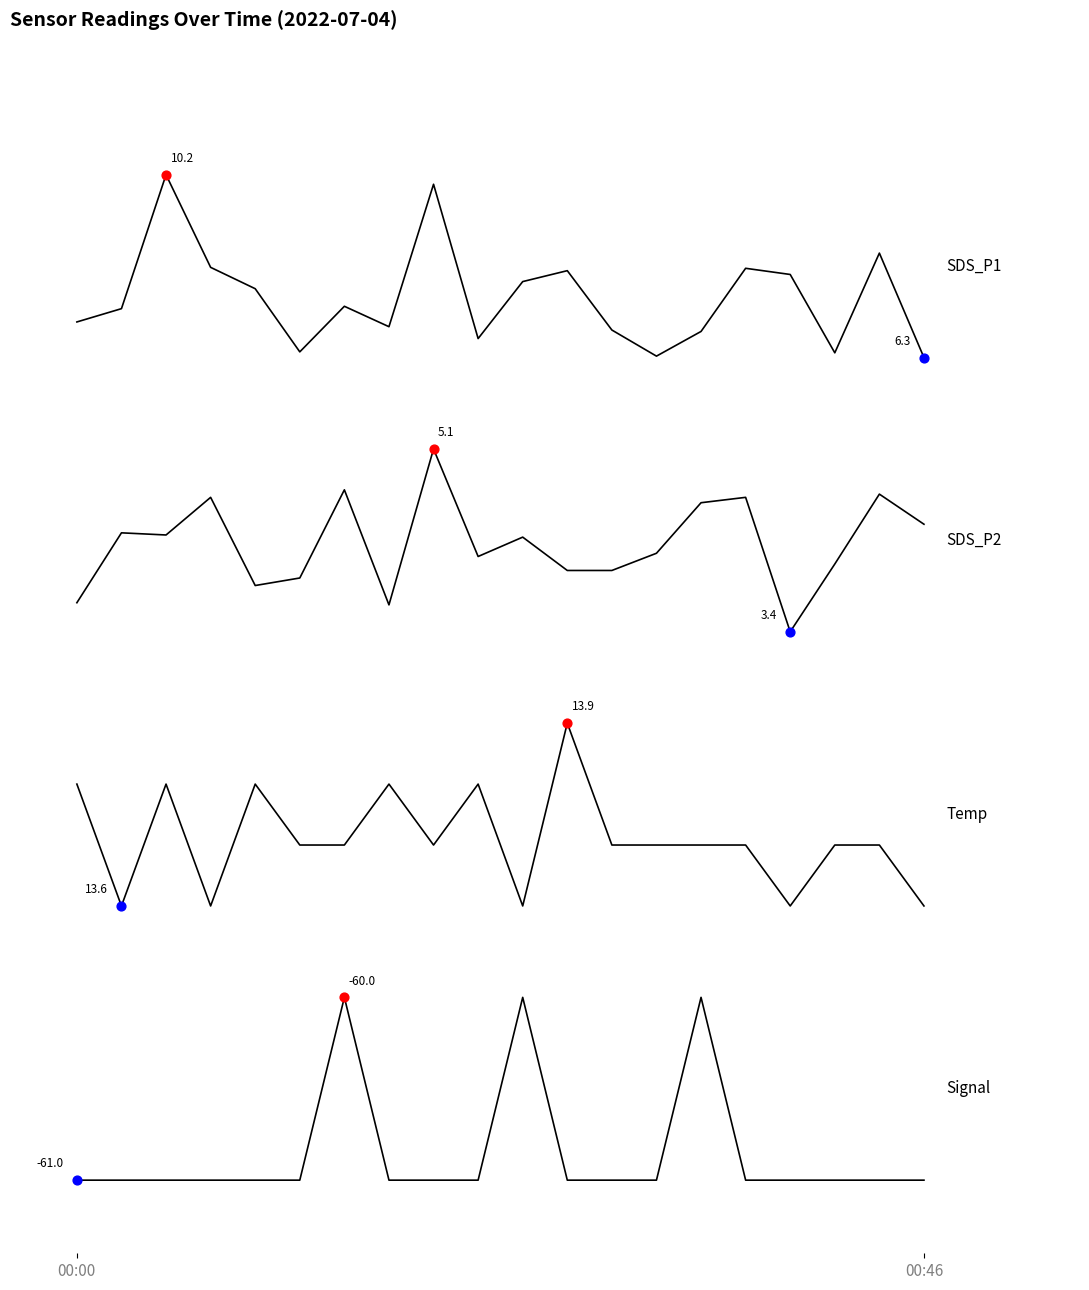

Does the chart have visible grid lines?

No